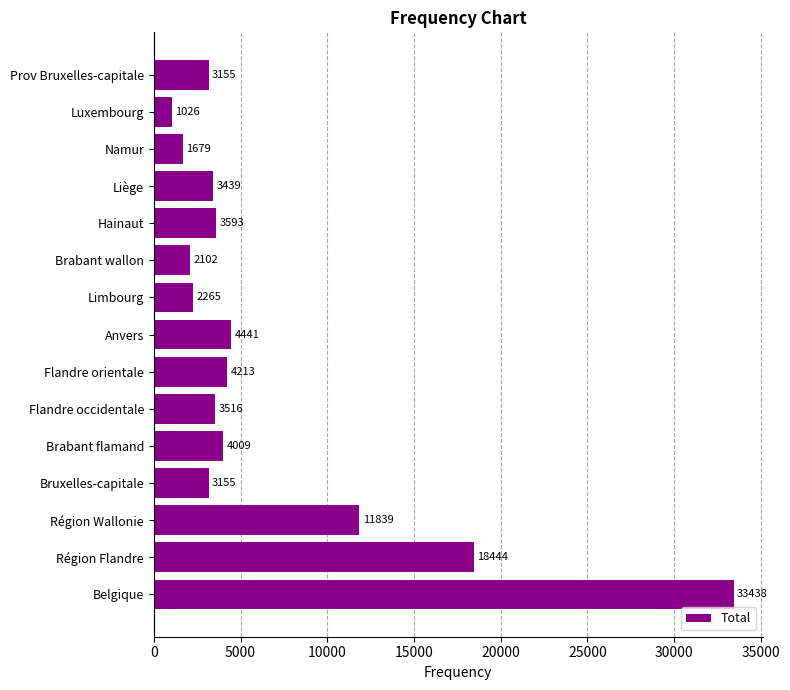

Read the value at Région Flandre, to the nearest 50.

18450